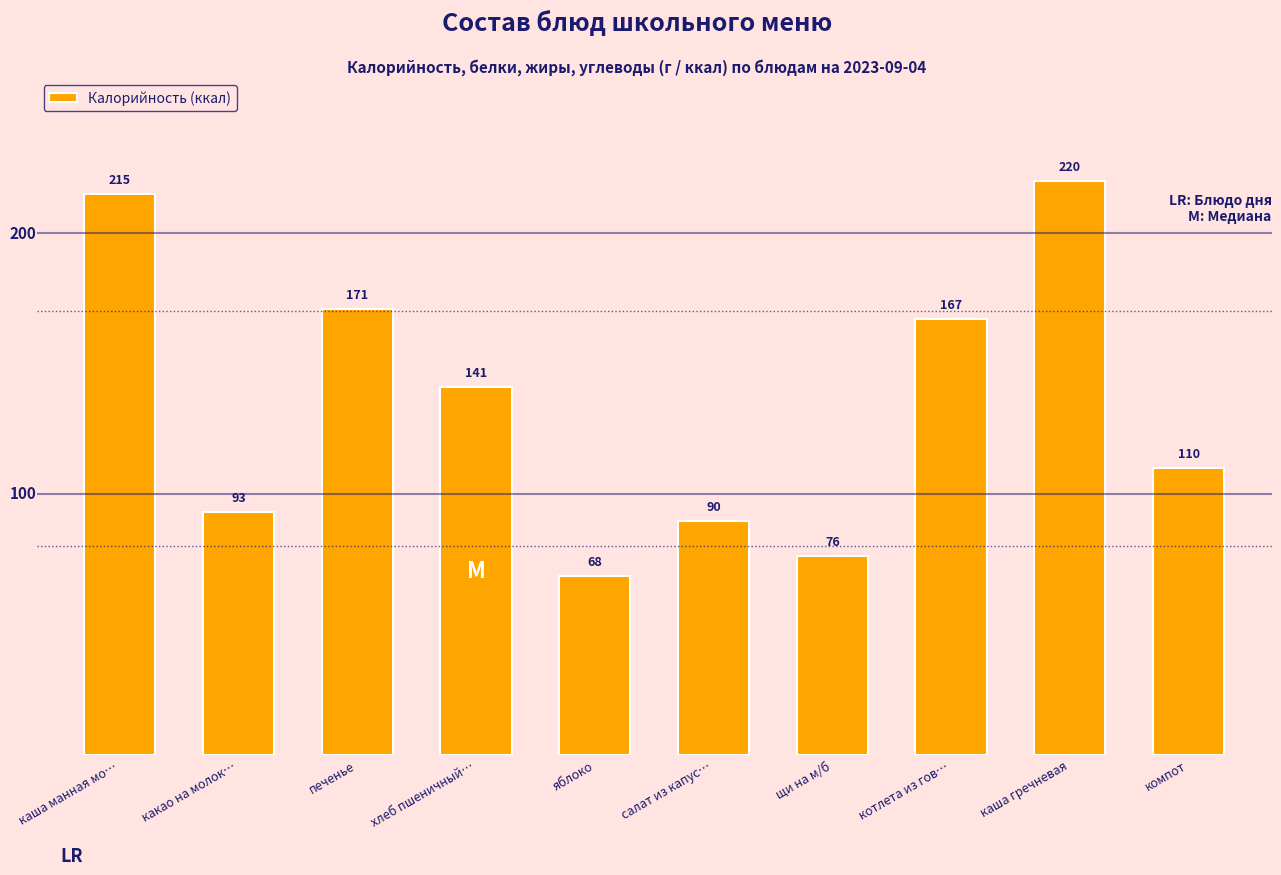

At which label is the value closest to 144?

хлеб пшеничный…